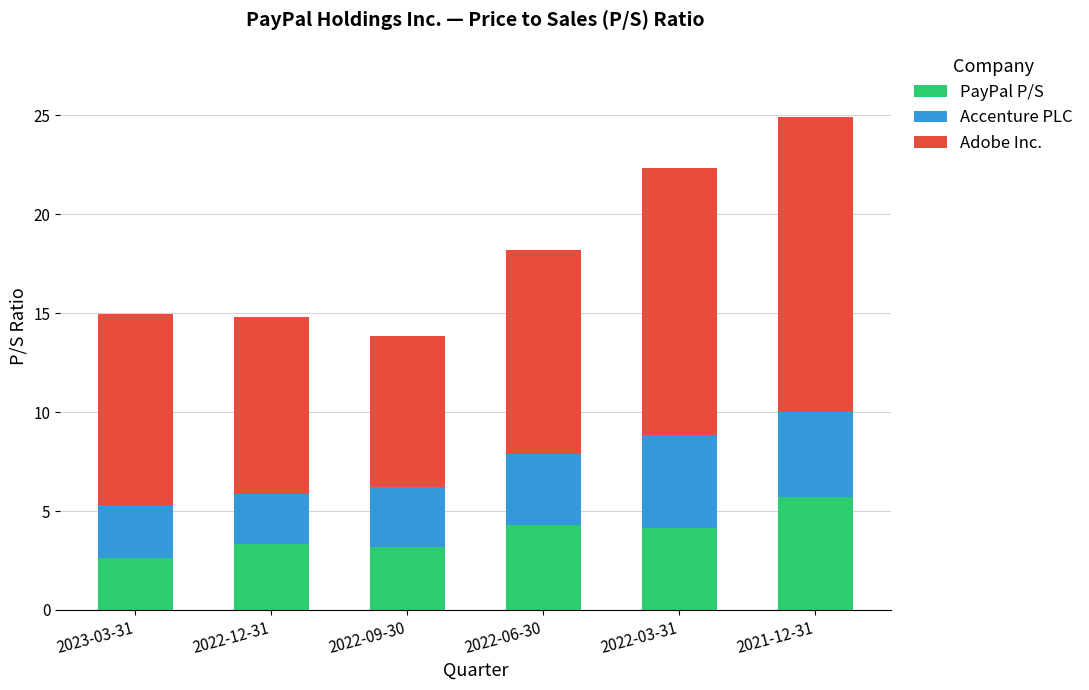

Which category has the highest value in the PayPal P/S series?

2021-12-31